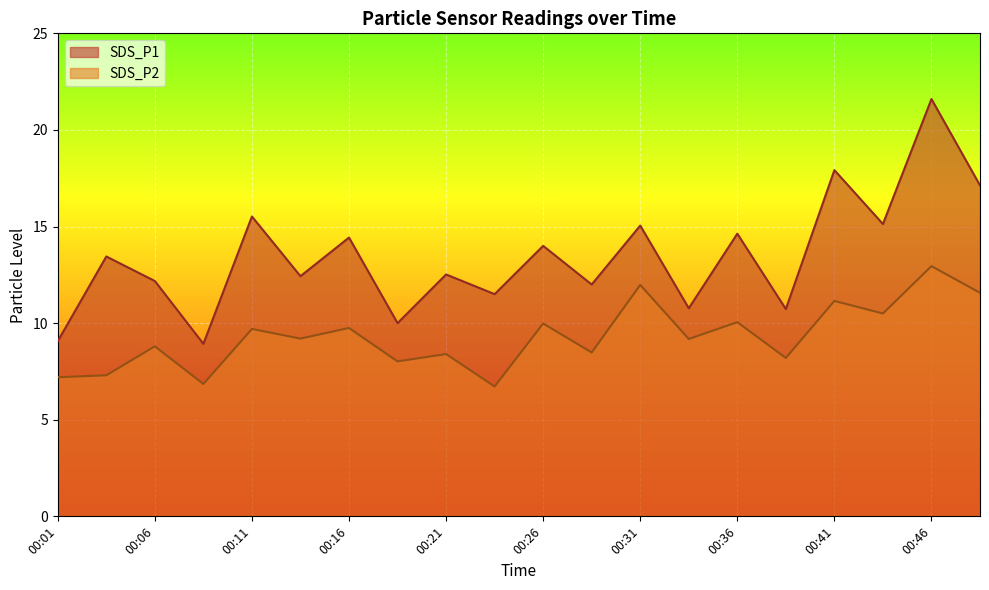

Reading left to right, list all the values displayed in this chart.

SDS_P1: 9.1	13.4	12.2	8.9	15.5	12.4	14.4	10.0	12.5	11.5	14.0	12.0	15.1	10.8	14.6	10.7	17.9	15.1	21.6	17.1
SDS_P2: 7.2	7.3	8.8	6.8	9.7	9.2	9.8	8.0	8.4	6.7	10.0	8.5	12.0	9.2	10.1	8.2	11.2	10.5	12.9	11.6